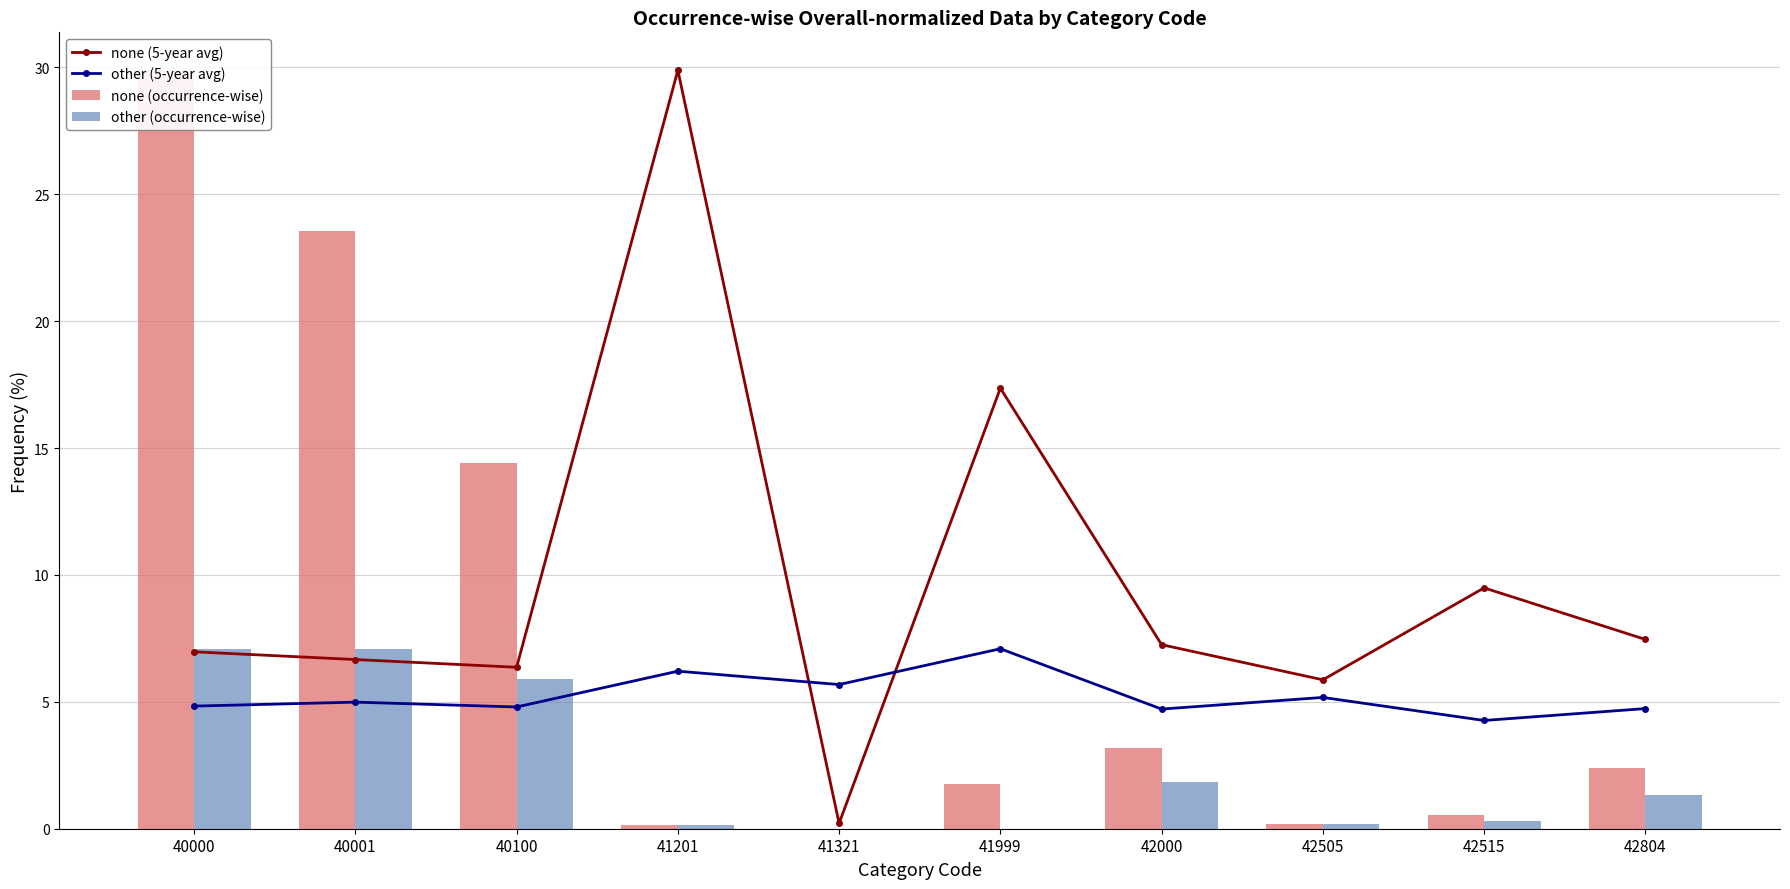

At how many categories does at least one series exceed 15?

4